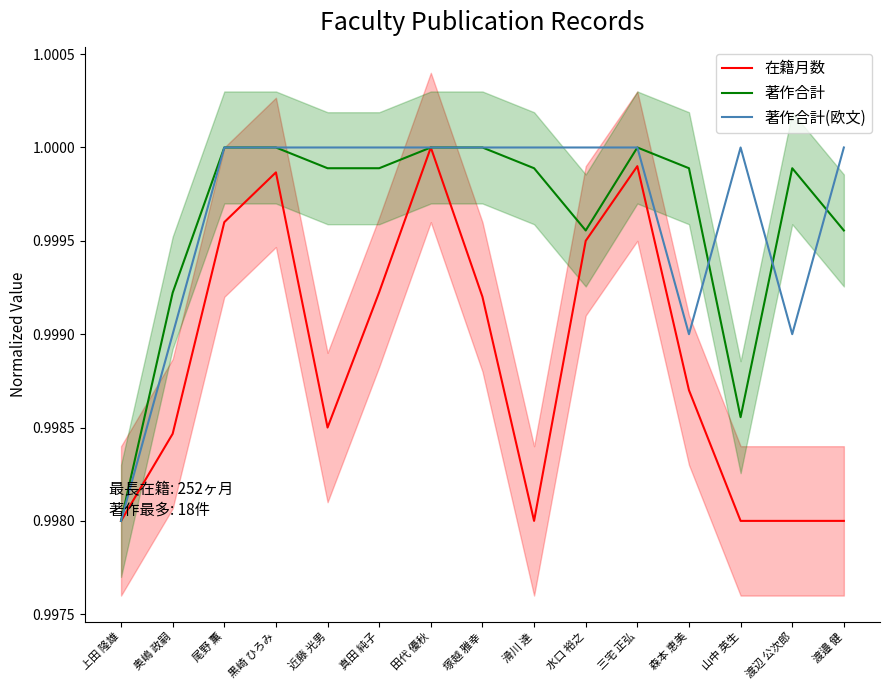

True or false: 在籍月数 and 著作合計 cross at least once.

False